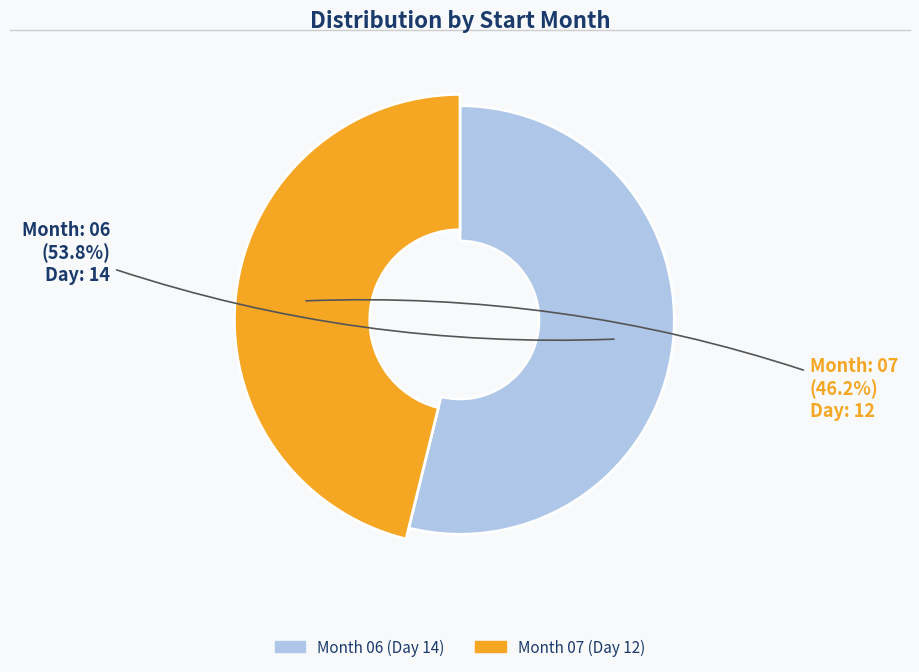

Which category has the smallest portion of the pie?

07